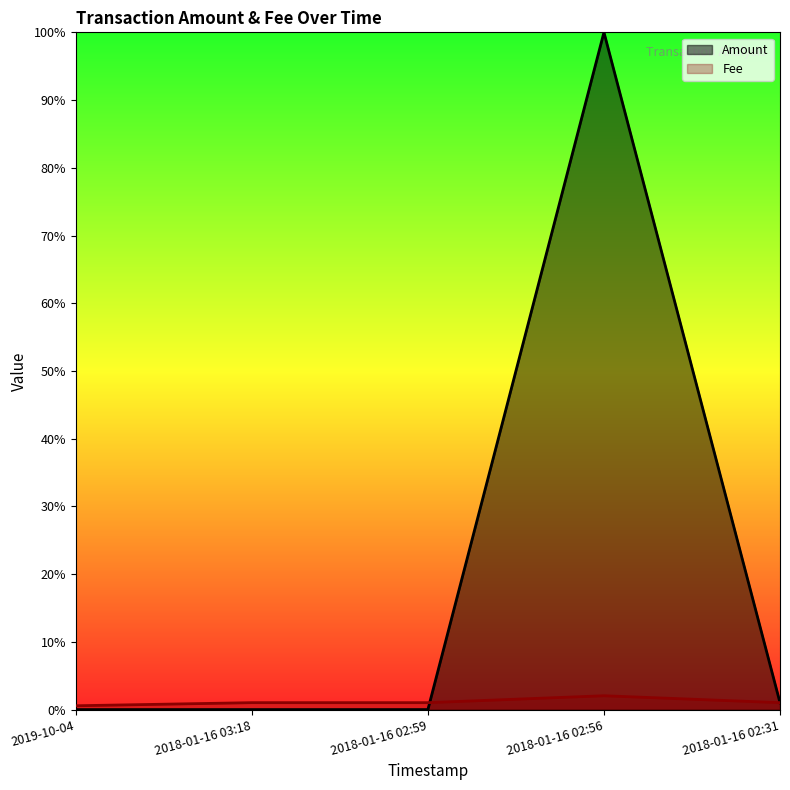

In Amount, how many points are higher than both neighbors (excluding endpoints)?

1